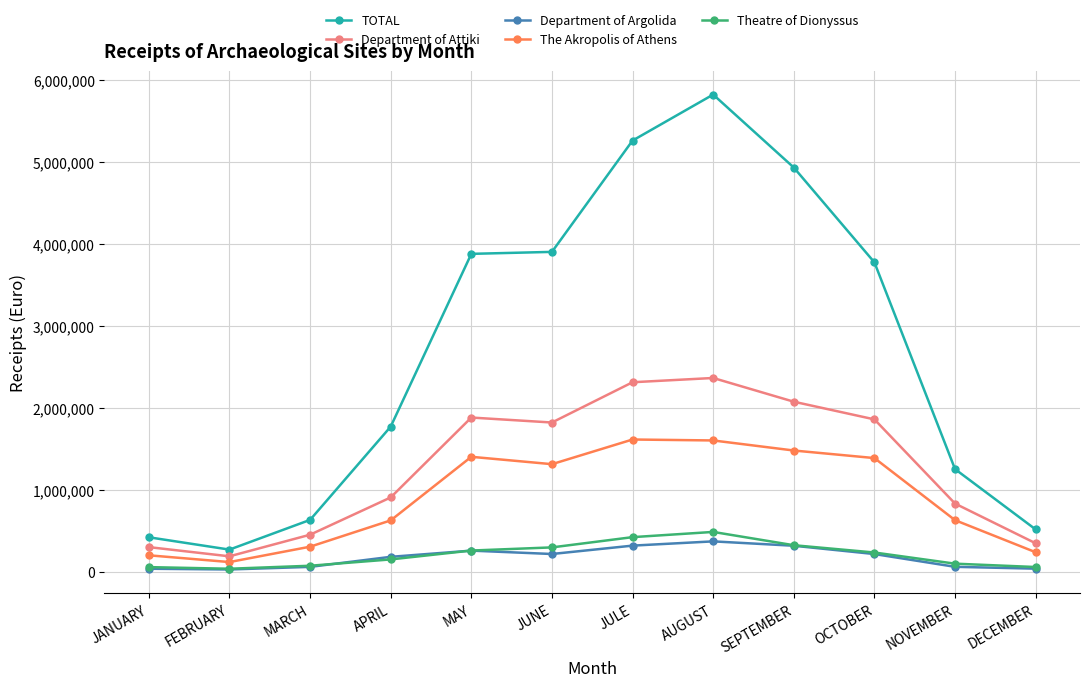

What are all the series names shown in the legend?

TOTAL, Department of Attiki, Department of Argolida, The Akropolis of Athens, Theatre of Dionyssus